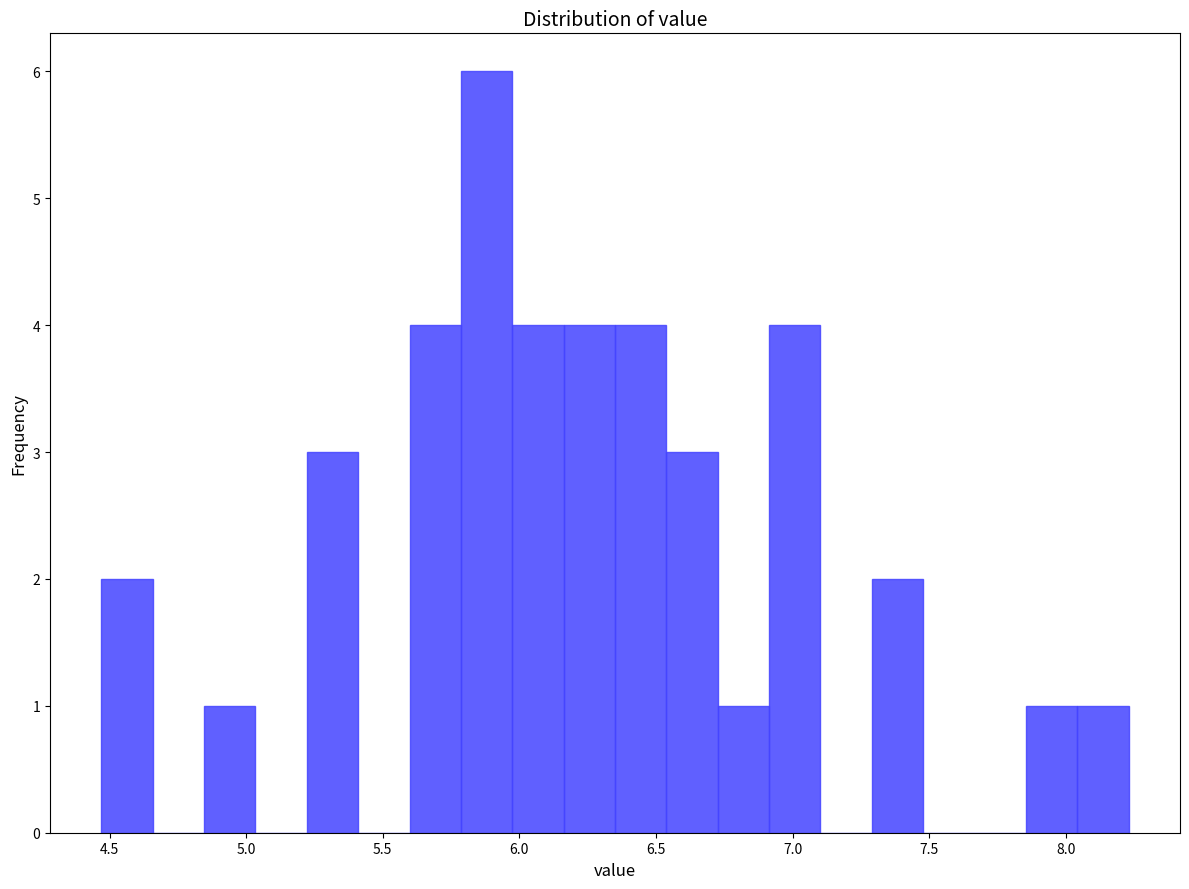

Read against the x-axis, roughly where is the centre of the tallest bar?

5.90